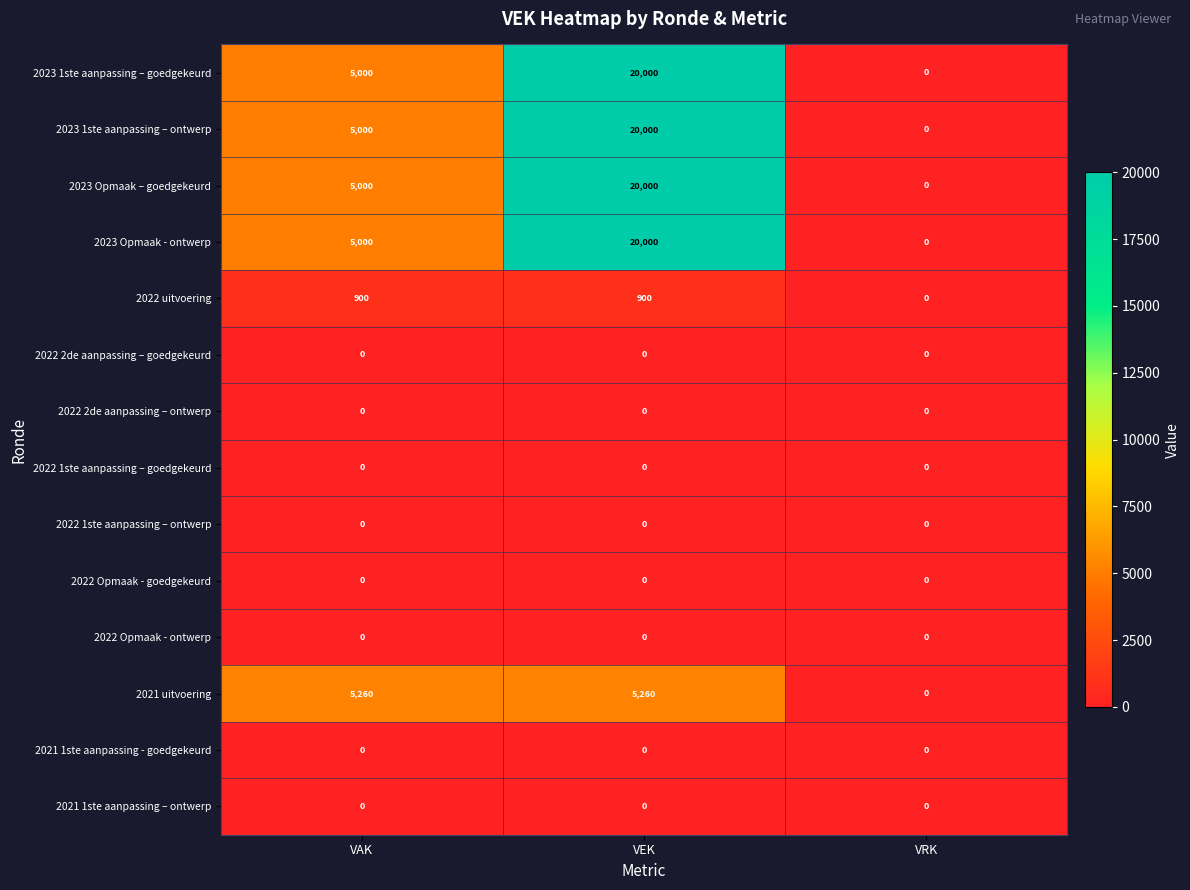

Is it true that 2023 1ste aanpassing – ontwerp equals -7950 at VRK?

False